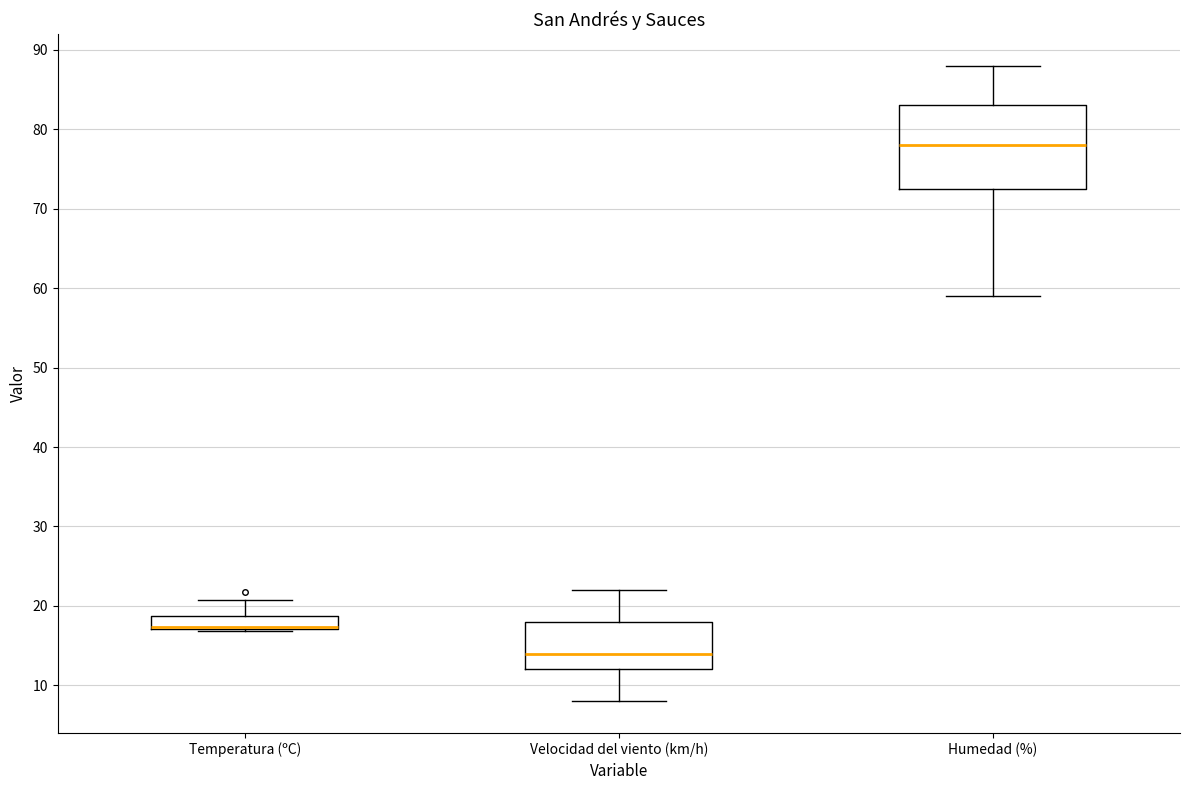

Reading left to right, transcribe this box plot: for each box, give where its median line is, the range the box spans, and where its two whiskers end, as read against the y-axis. The values are not printed on the chart, so give them approximately, as read against the axis.

Temperatura (ºC): median 17 (drawn on the box's lower edge), box 17 to 19, whiskers 17 (just below the box's lower edge) to 21
Velocidad del viento (km/h): median 14, box 12 to 18, whiskers 8 to 22
Humedad (%): median 78, box 73 to 83, whiskers 59 to 88